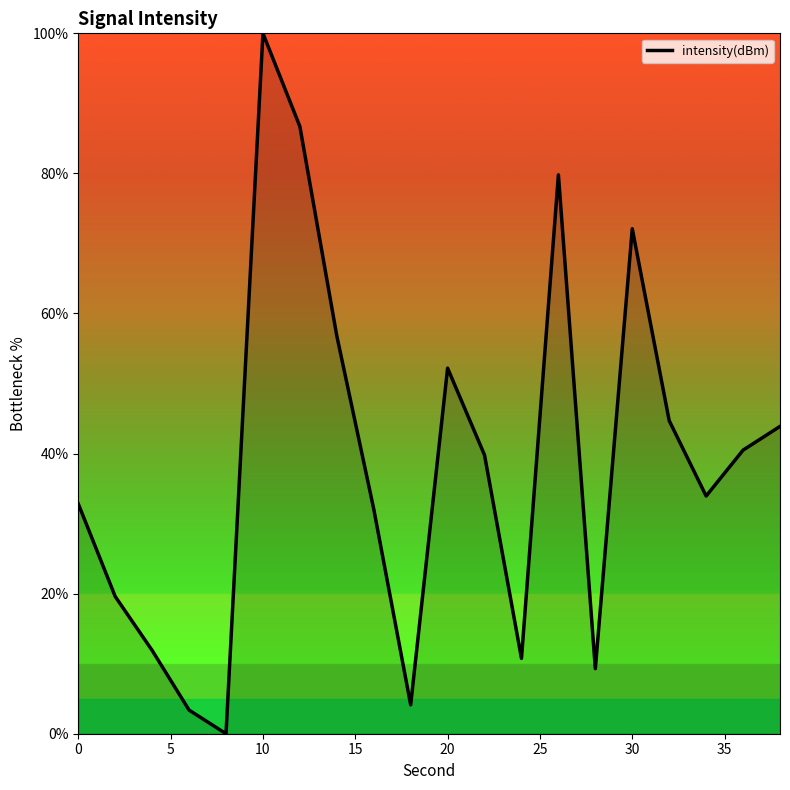

What is the maximum value shown in the chart?

100.0